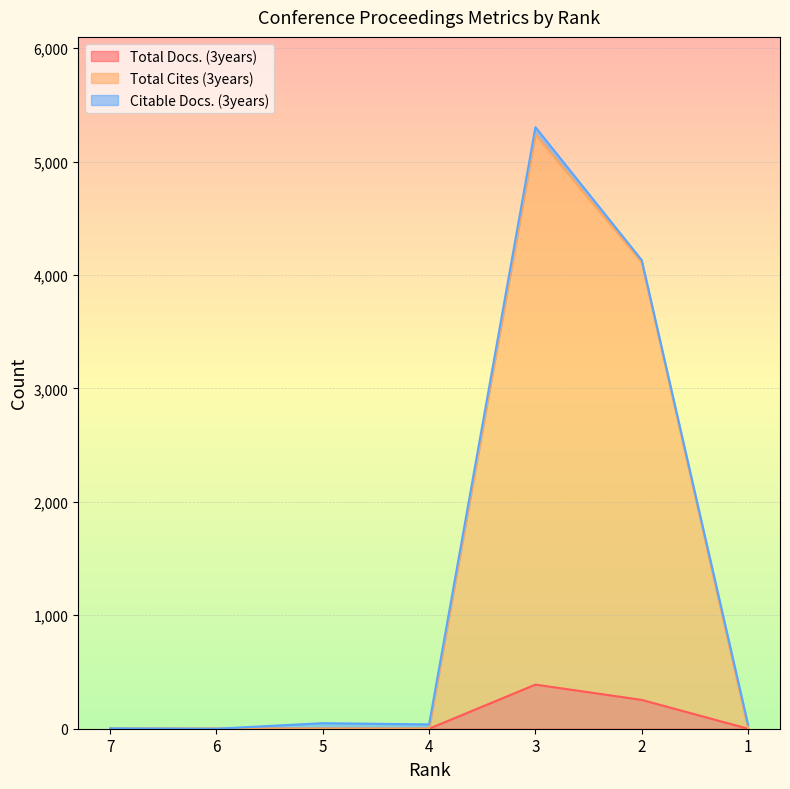

How many lines are shown in the chart?

3